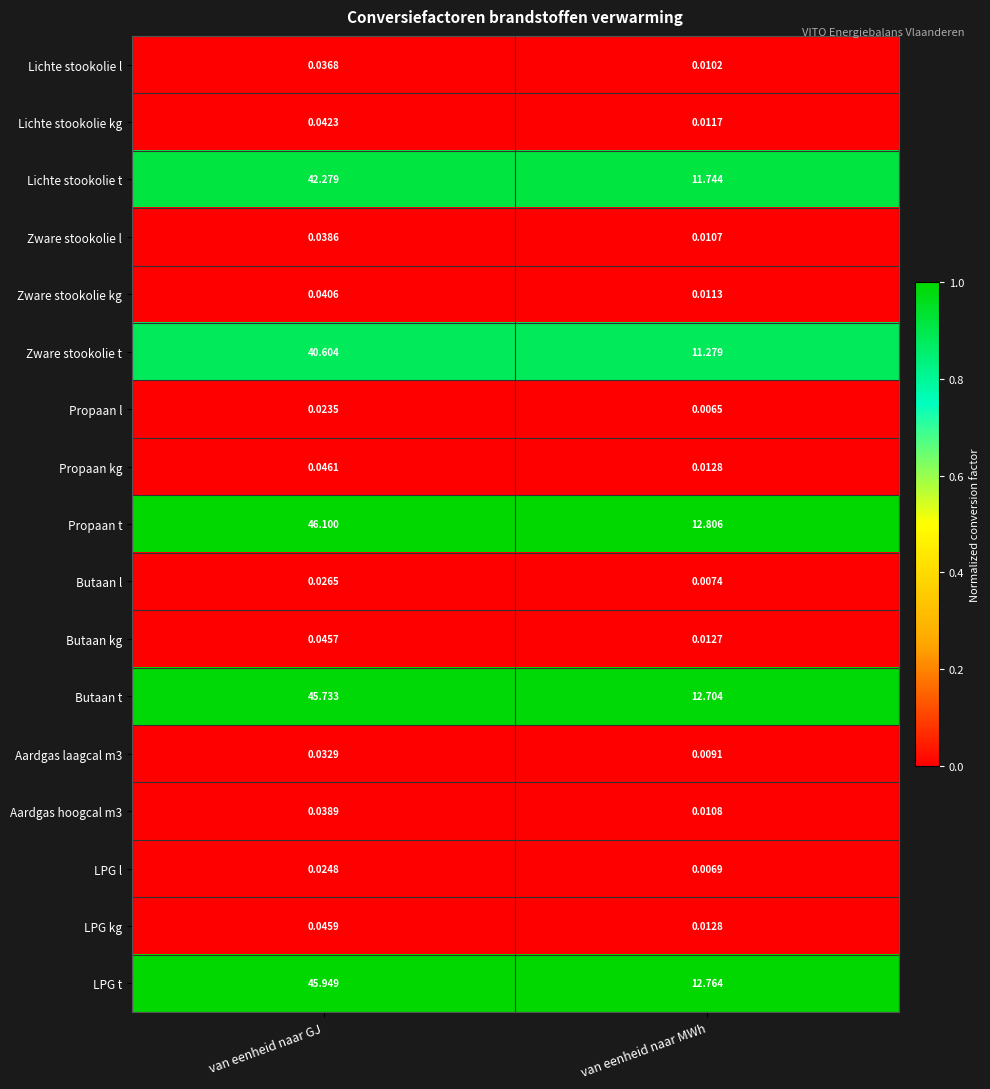

Which label corresponds to the largest value in the chart?

van eenheid naar GJ